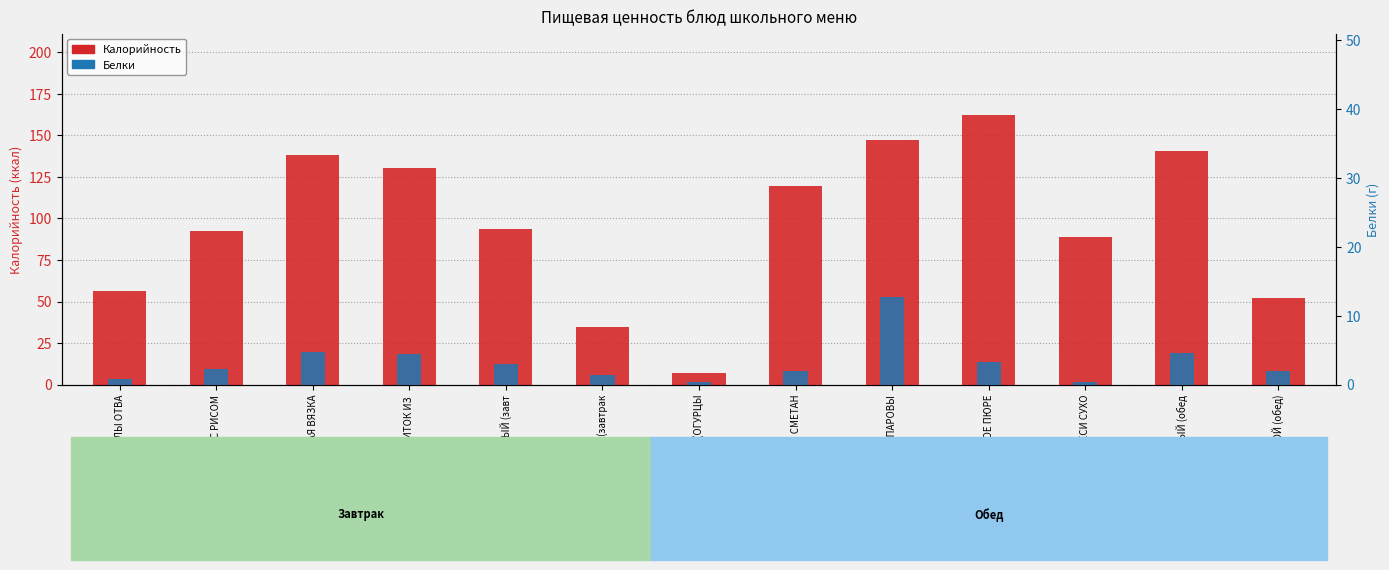

What are all the series names shown in the legend?

Калорийность, Белки